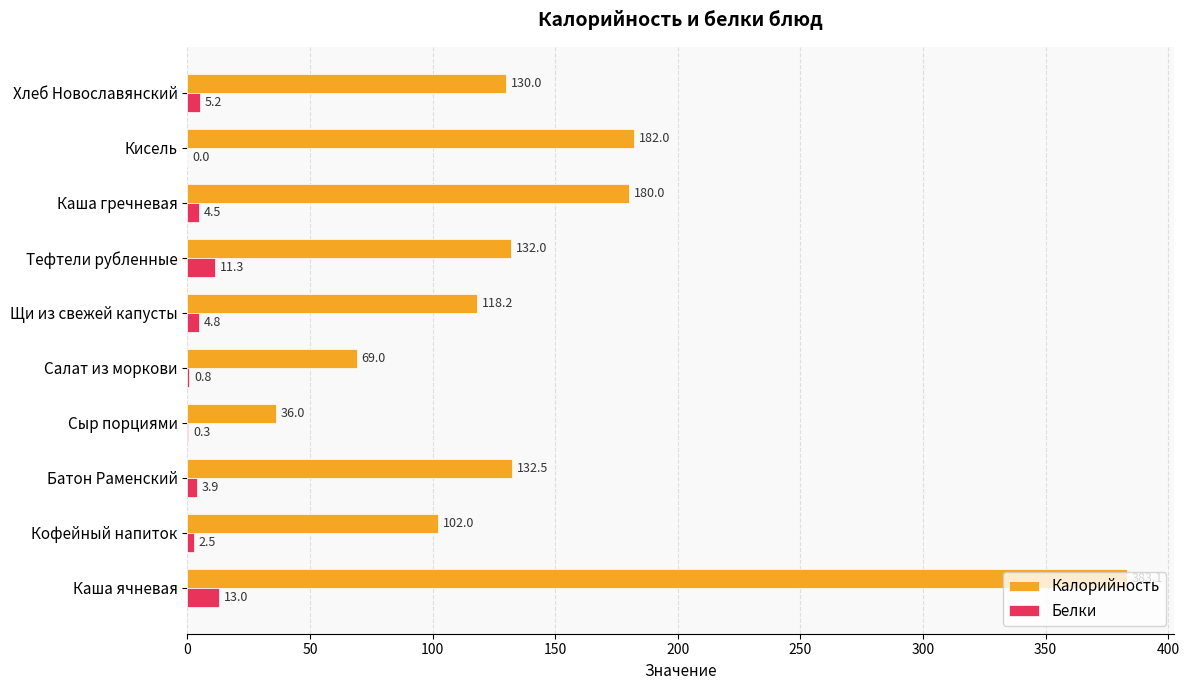

What is the average value of the Калорийность series?

146.5